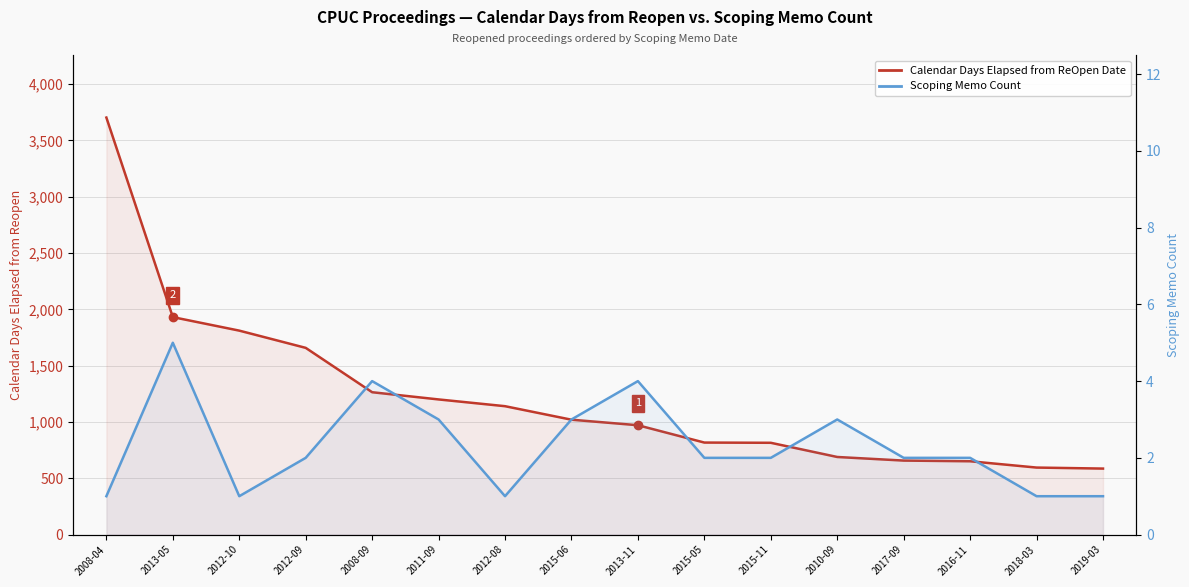

What are all the series names shown in the legend?

Calendar Days Elapsed from ReOpen Date, Scoping Memo Count